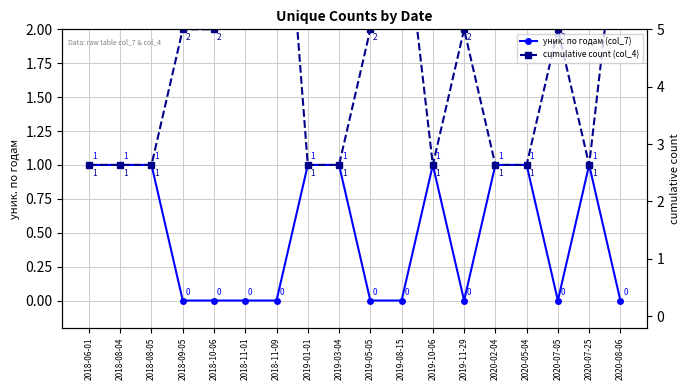

Reading right to left, extract all data points from this chart.

уник. по годам (col_7): 0	1	0	1	1	0	1	0	0	1	1	0	0	0	0	1	1	1
cumulative count (col_4): 3	1	2	1	1	2	1	3	2	1	1	4	3	2	2	1	1	1